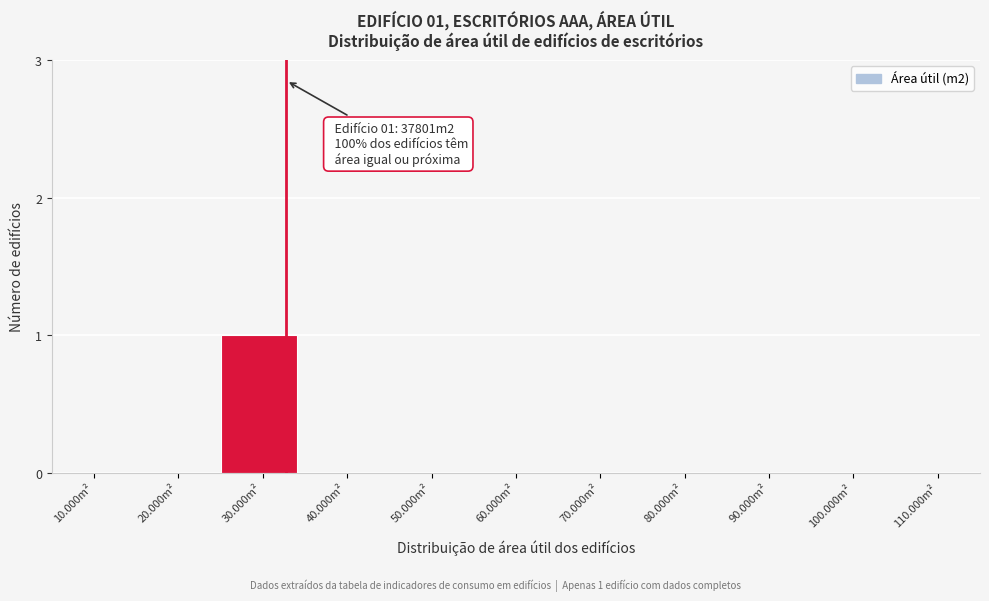

Reading left to right, extract all data points from this chart.

10.000m²=0	20.000m²=0	30.000m²=1	40.000m²=0	50.000m²=0	60.000m²=0	70.000m²=0	80.000m²=0	90.000m²=0	100.000m²=0	110.000m²=0